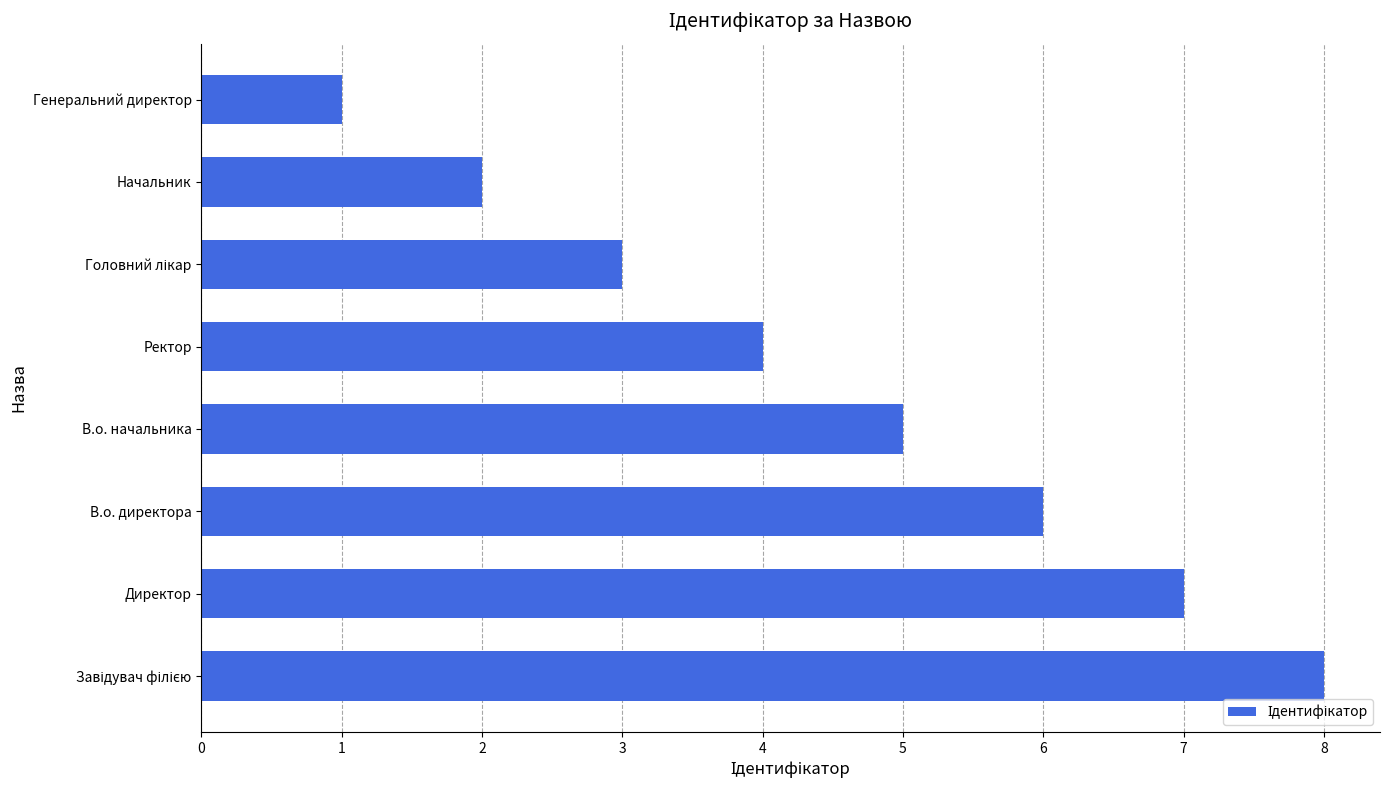

What is the change in value from В.о. директора to Начальник?

-4